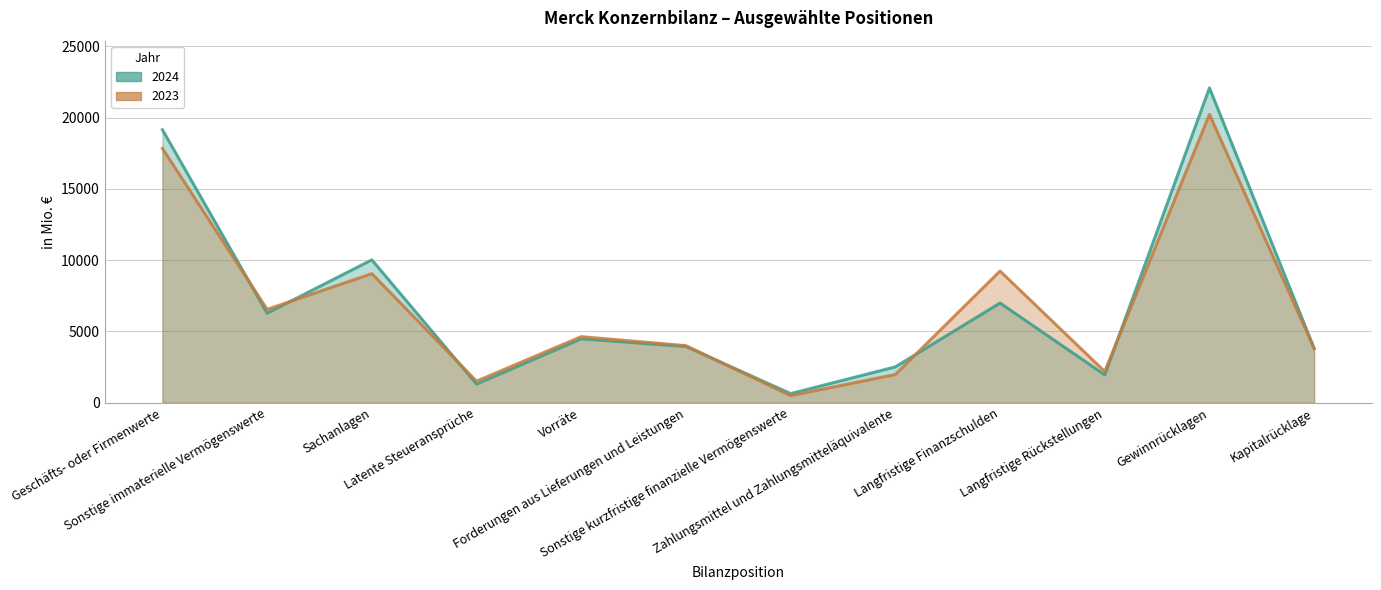

Rank the categories by 2023 value from highest to lowest.

Gewinnrücklagen, Geschäfts- oder Firmenwerte, Langfristige Finanzschulden, Sachanlagen, Sonstige immaterielle Vermögenswerte, Vorräte, Forderungen aus Lieferungen und Leistungen, Kapitalrücklage, Langfristige Rückstellungen, Zahlungsmittel und Zahlungsmitteläquivalente, Latente Steueransprüche, Sonstige kurzfristige finanzielle Vermögenswerte